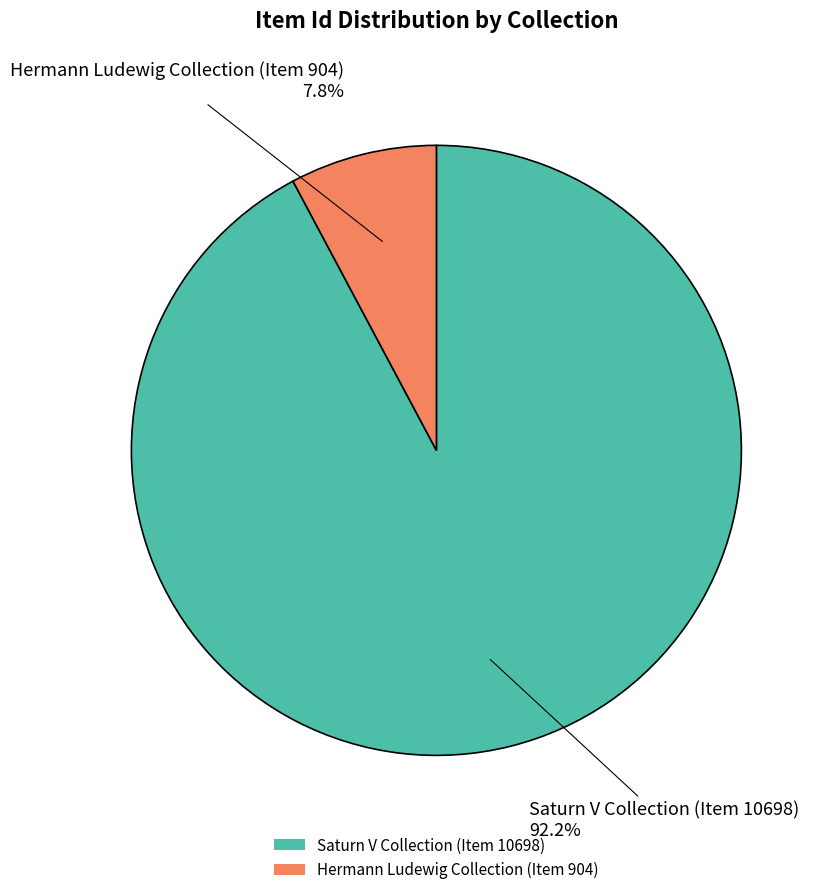

To the nearest percent, what portion does Saturn V Collection (Item 10698) represent?

92%